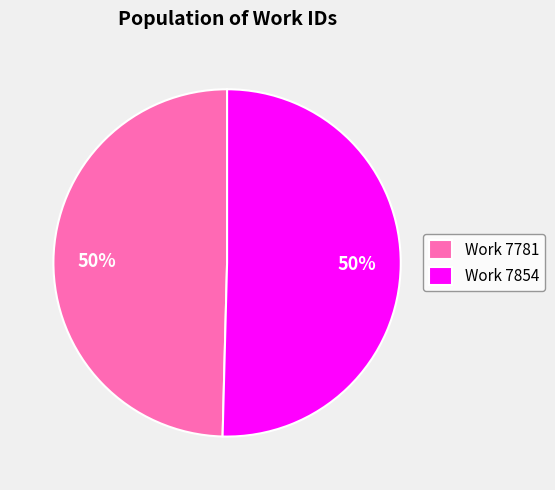

Approximately how many times larger is the value at Work 7854 compared to Work 7781?

1.0